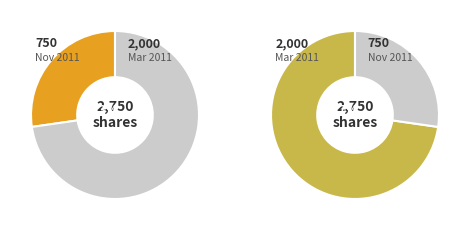

To the nearest percent, what is the difference between the Common Stock-$.01 par value per share and Common Stock -$.01 par value per share slice percentages?

45%